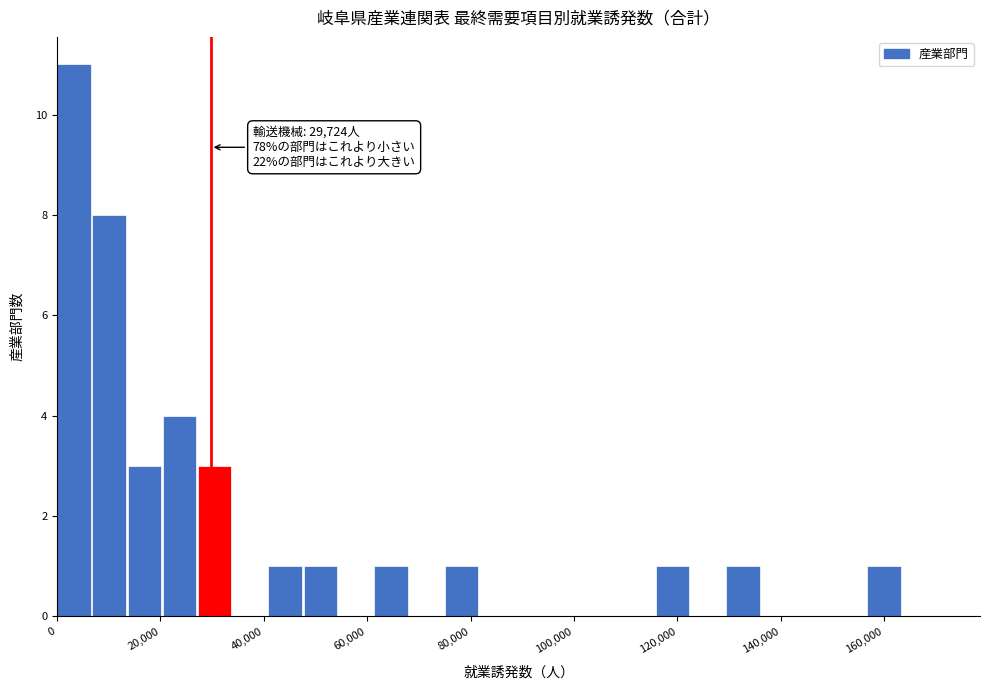

Read against the x-axis, roughly where is the centre of the tallest bar?

4000